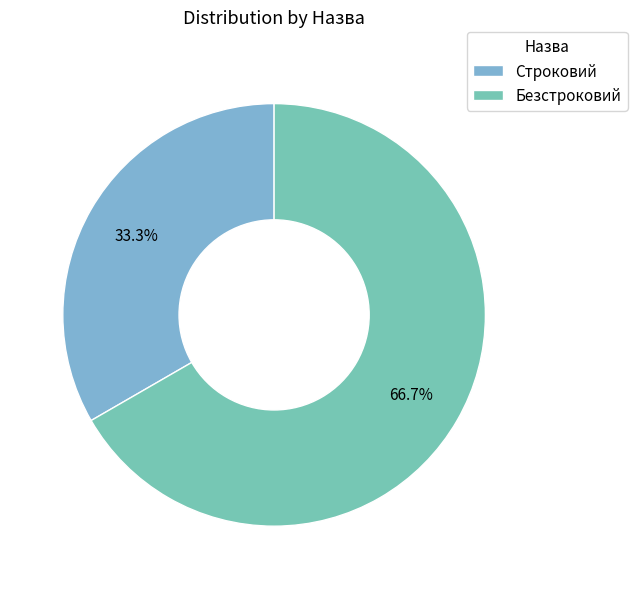

Count the number of slices in the pie.

2